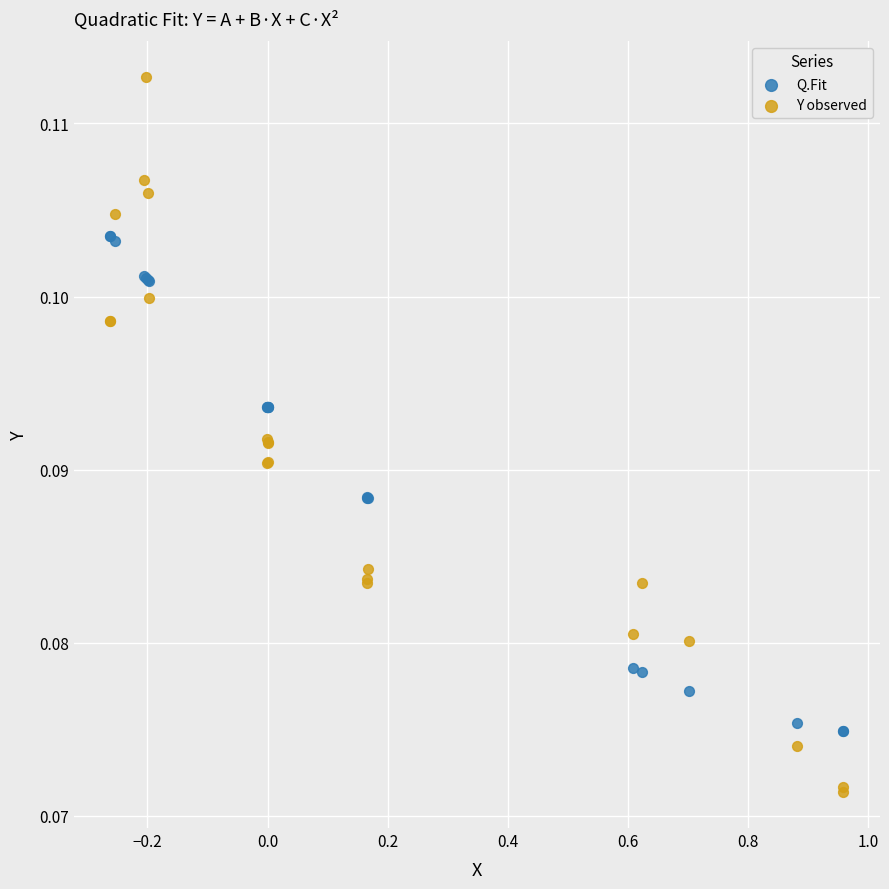

Which series contains the highest Y value?

Y observed